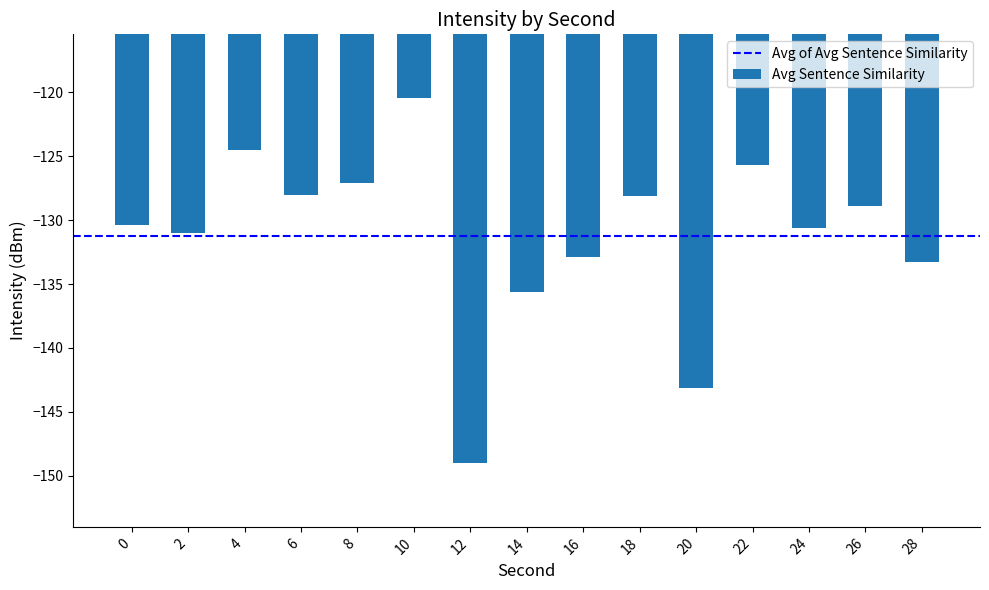

Are the bars grouped side by side (vs. stacked)?

No